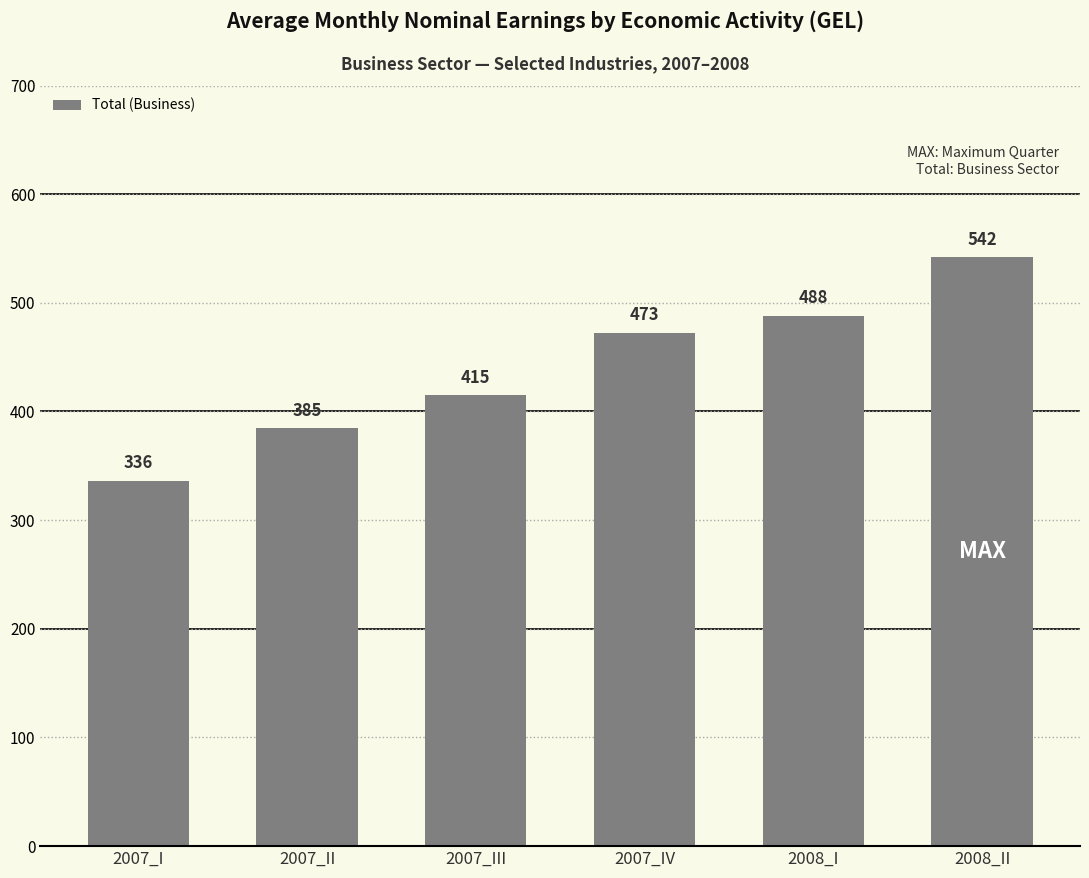

Rank the categories by value from lowest to highest.

2007_I, 2007_II, 2007_III, 2007_IV, 2008_I, 2008_II